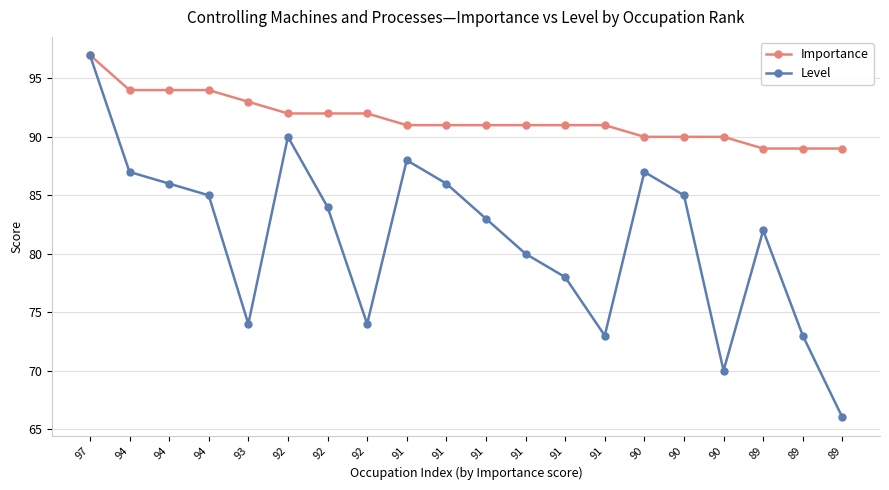

Is the value of Importance at 92 greater than the value of Level at 91?

Yes